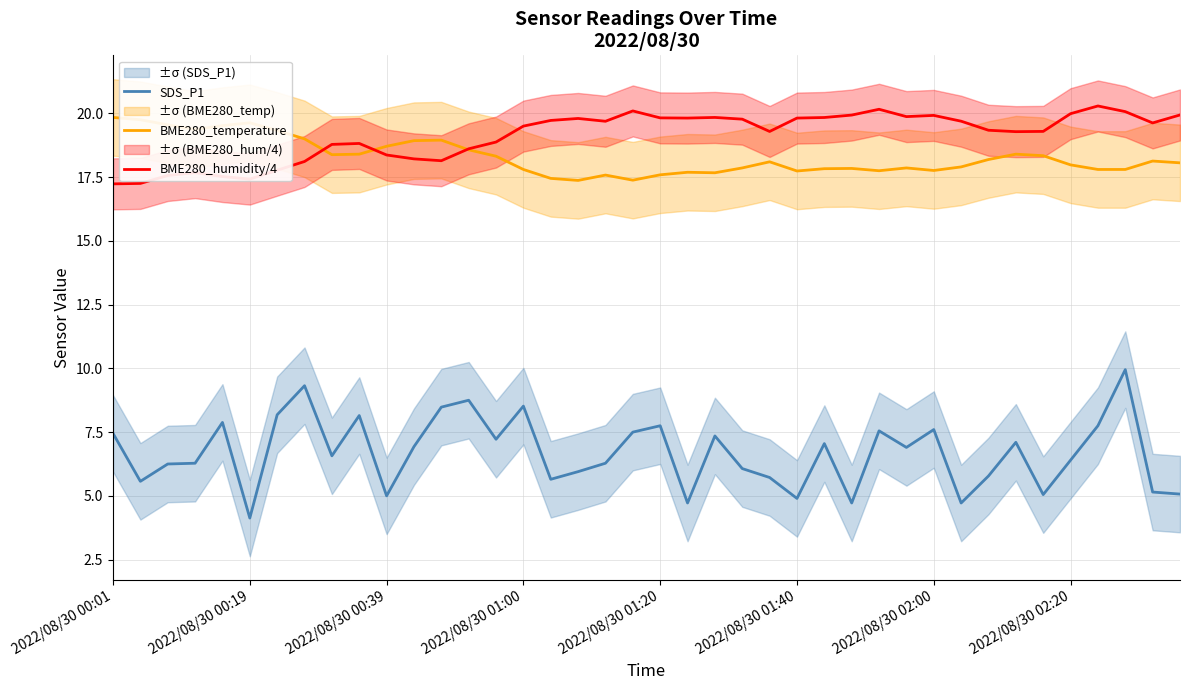

Which series has the widest spread of values?

SDS_P1